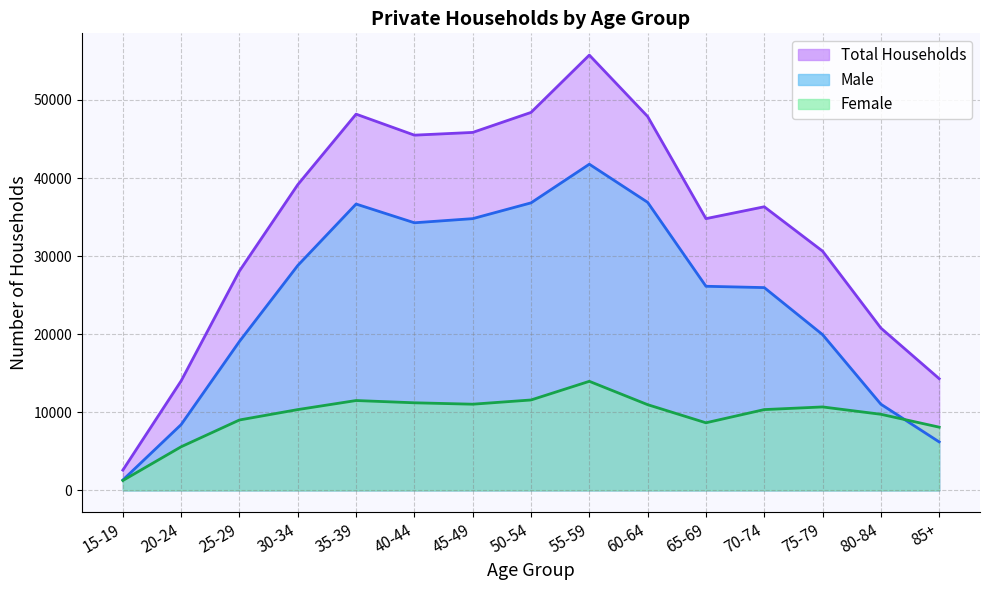

The value of Total Households at 20-24 is 19566. True or false?

False